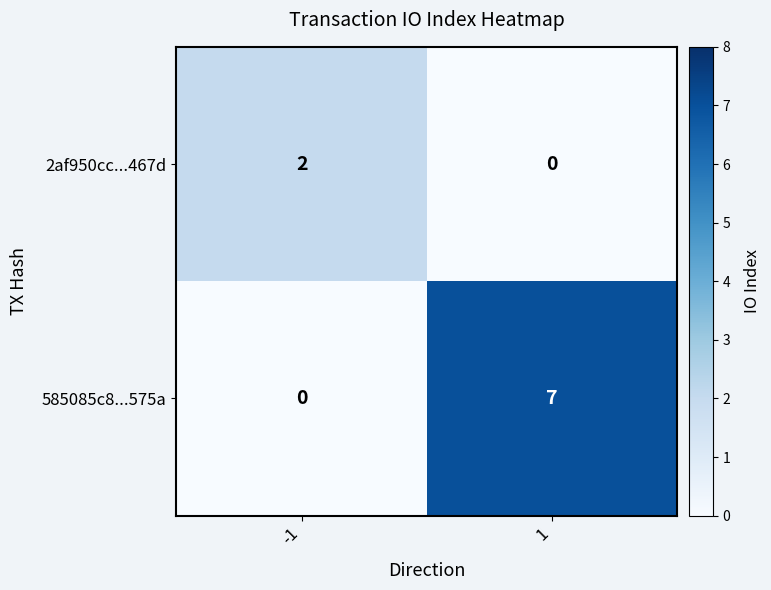

What is the greatest value displayed?

7